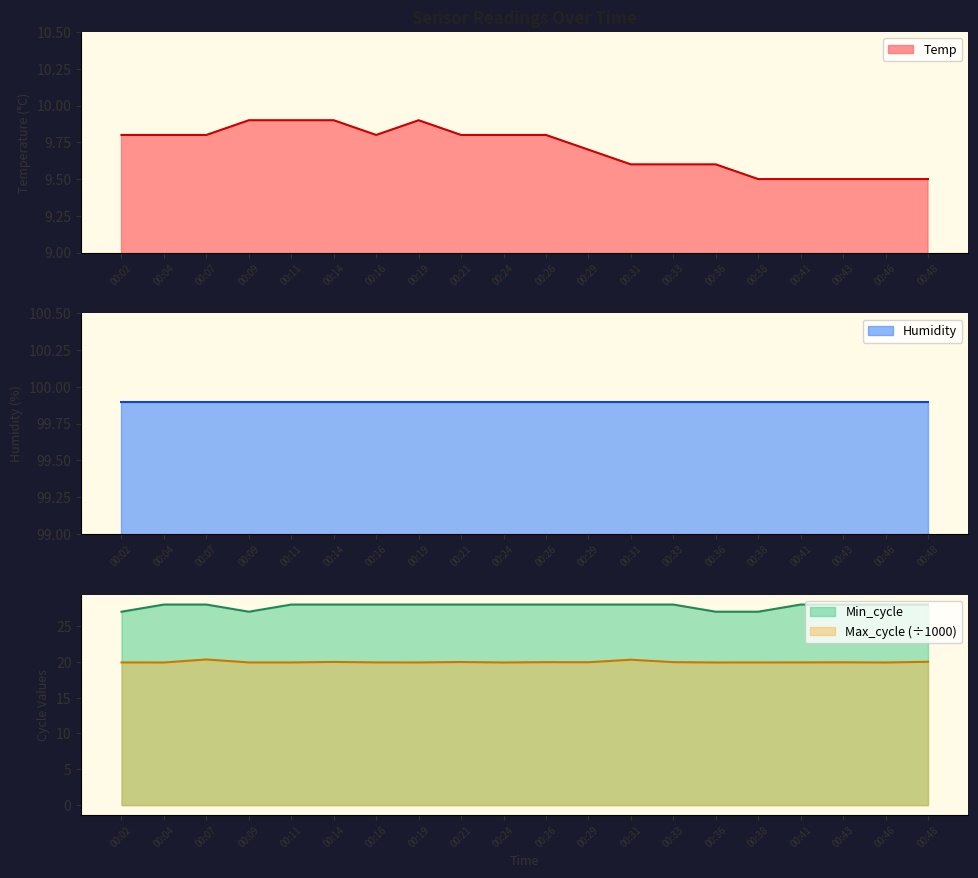

Is it true that Min_cycle equals 28.0 at 00:16?

True